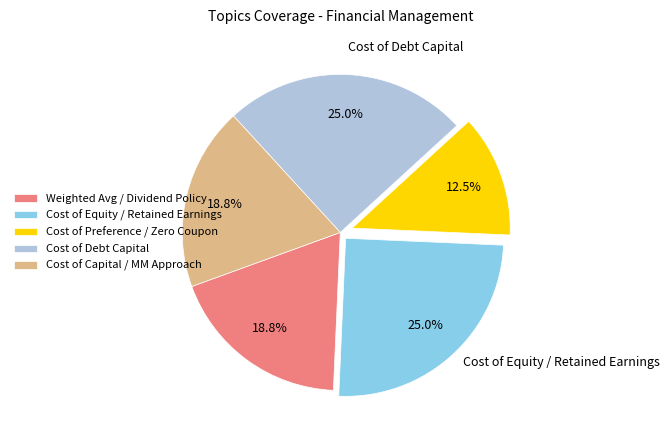

To the nearest percent, what is the average slice percentage?

20%